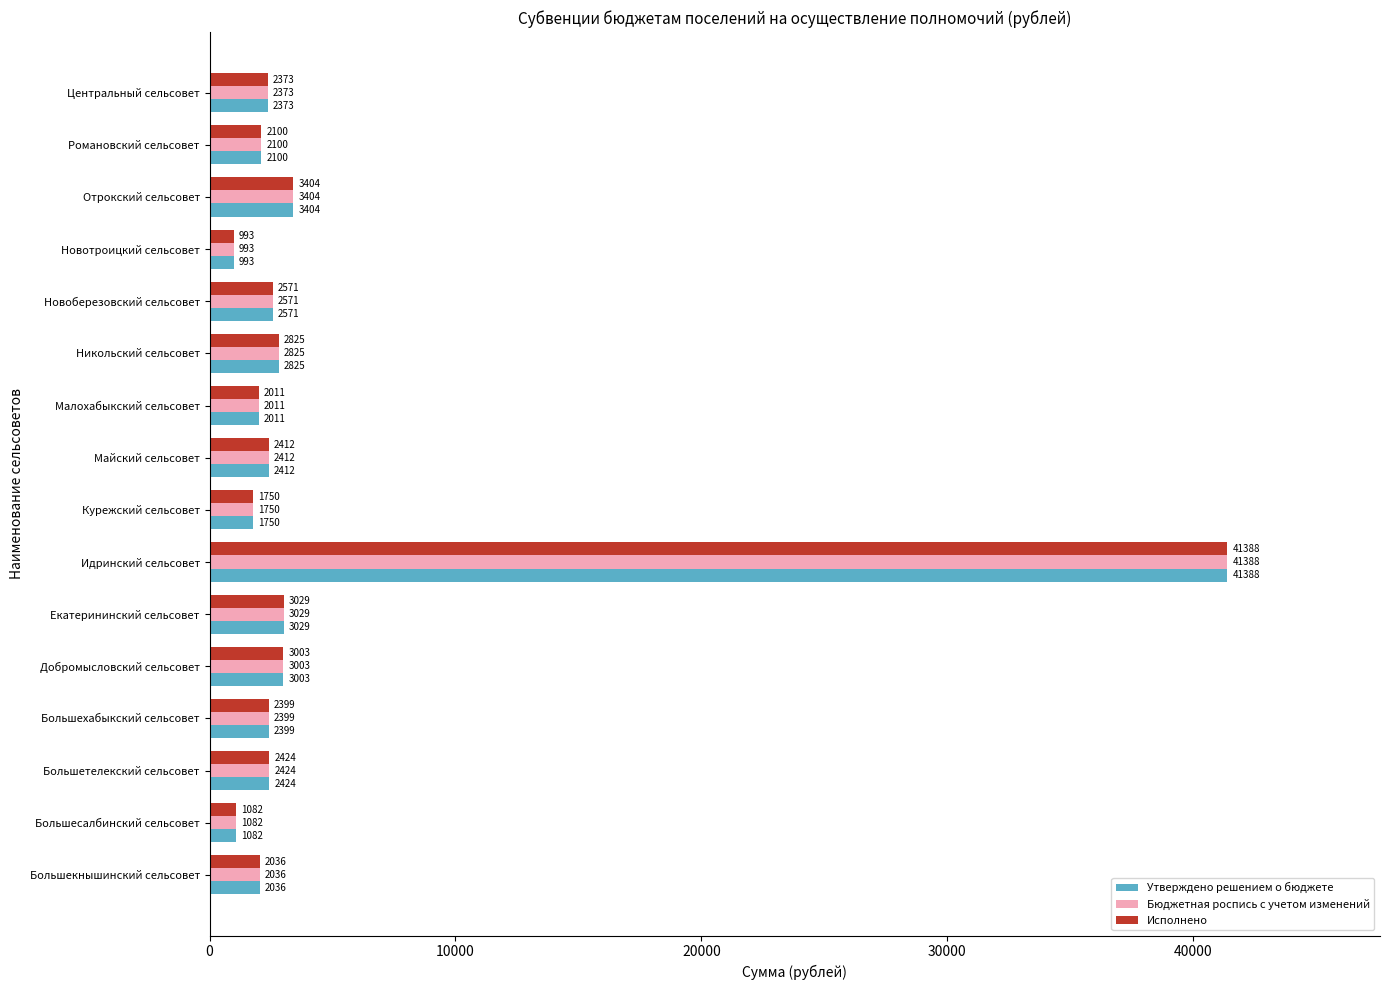

Rank the categories by Исполнено value from highest to lowest.

Идринский сельсовет, Отрокский сельсовет, Екатерининский сельсовет, Добромысловский сельсовет, Никольский сельсовет, Новоберезовский сельсовет, Большетелекский сельсовет, Майский сельсовет, Большехабыкский сельсовет, Центральный сельсовет, Романовский сельсовет, Большекнышинский сельсовет, Малохабыкский сельсовет, Курежский сельсовет, Большесалбинский сельсовет, Новотроицкий сельсовет